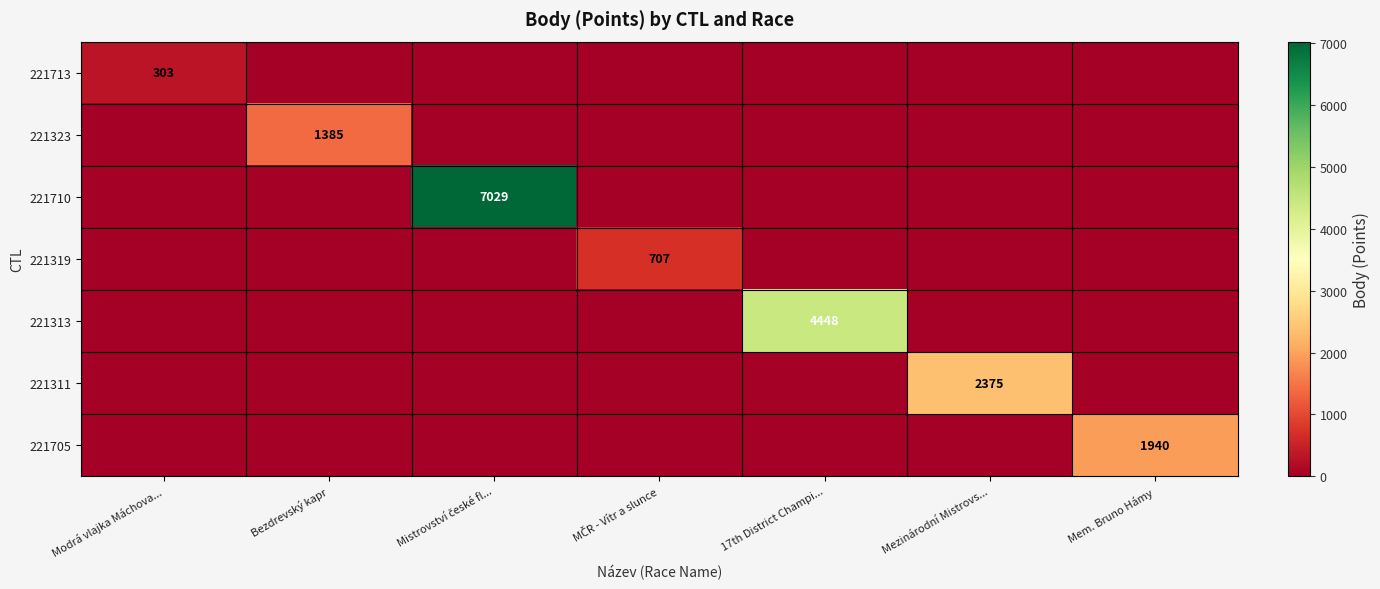

The value of 221311 at Mezinárodní Mistrovs... is 2375. True or false?

True